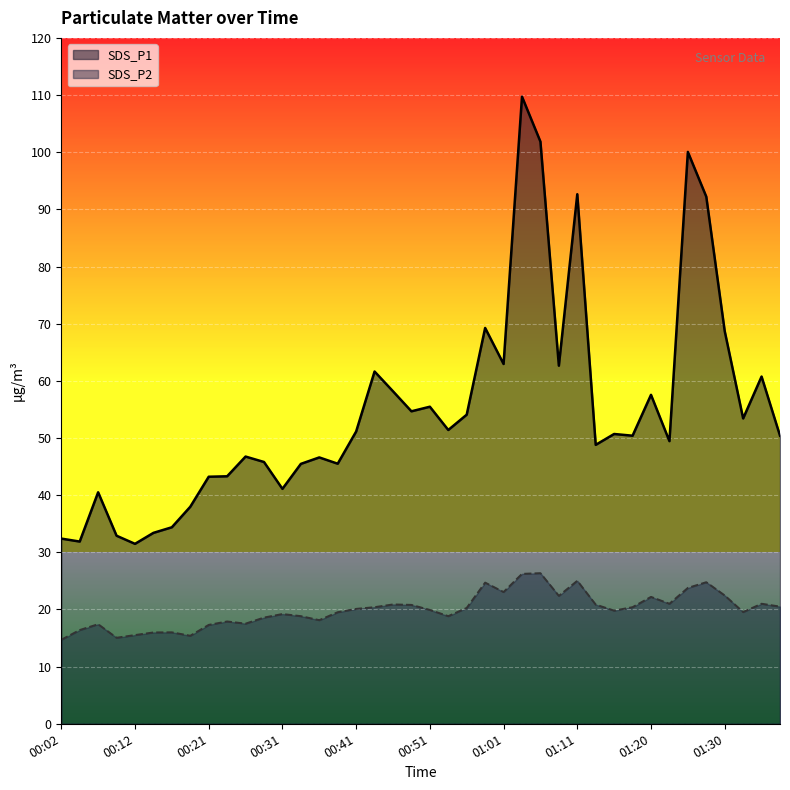

What is the sum of all SDS_P2 values?

798.7